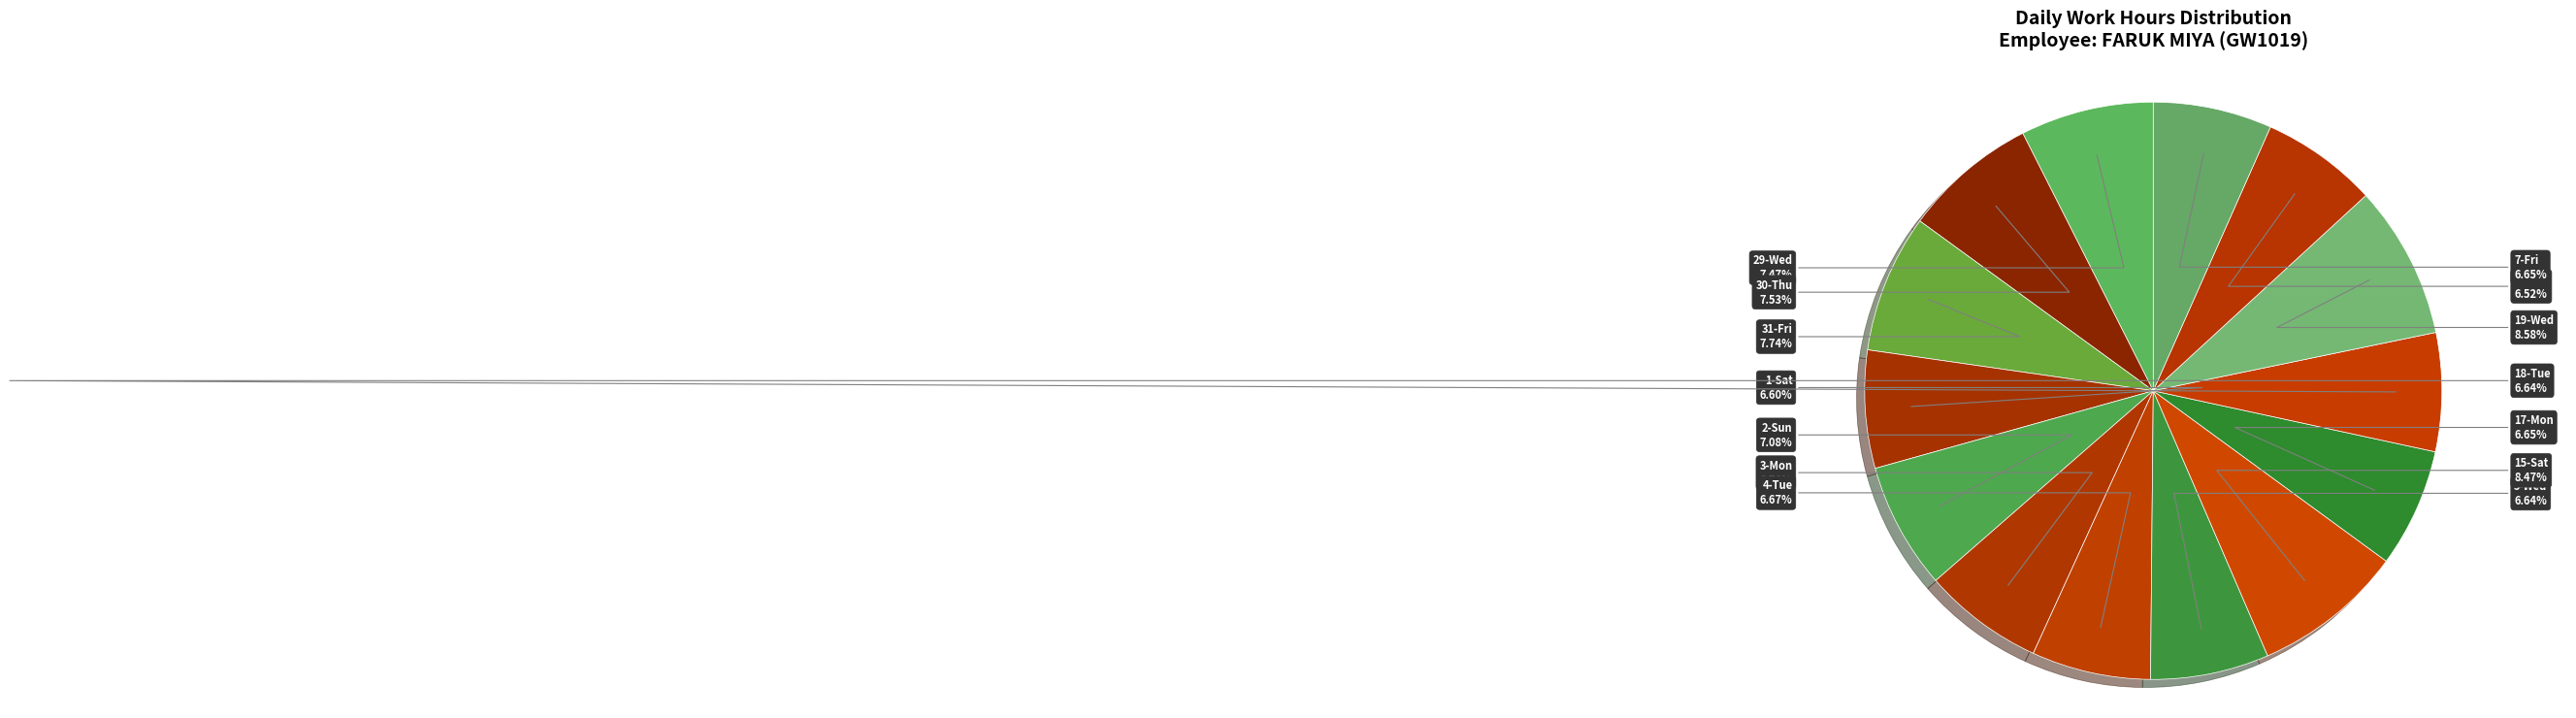

To the nearest percent, what portion does 17-Mon represent?

7%